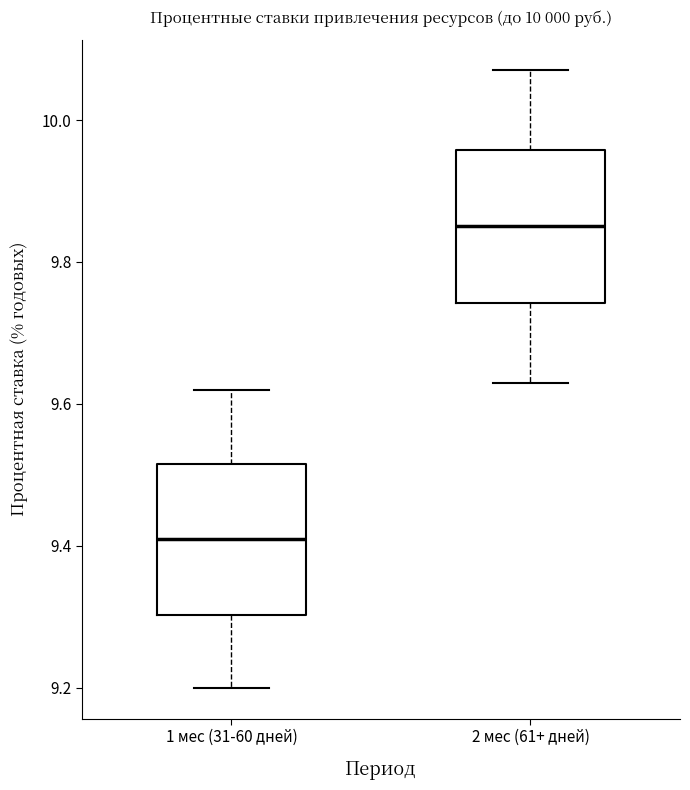

Where is the lower edge of the box for 2 мес (61+ дней) on the y-axis? The values are not printed on the chart, so give them approximately, as read against the axis.

9.74